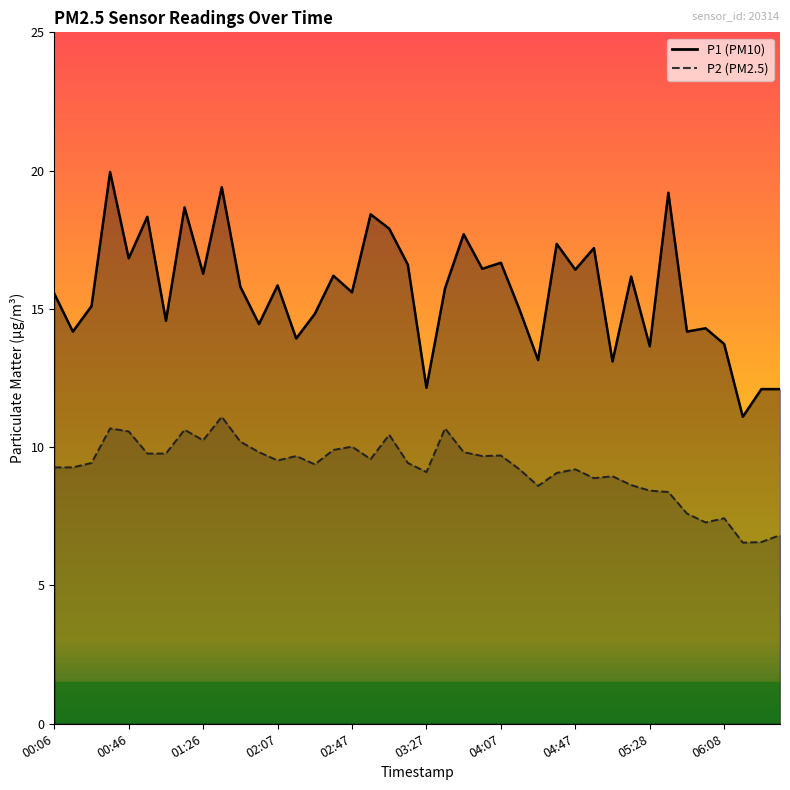

Rank the series by their maximum value, from highest to lowest.

P1, P2